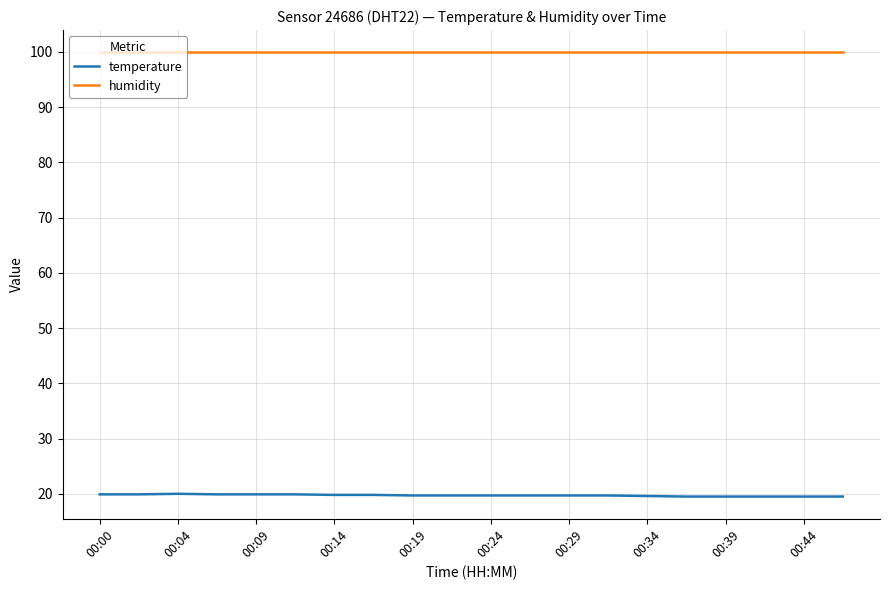

True or false: temperature and humidity intersect in this chart.

False